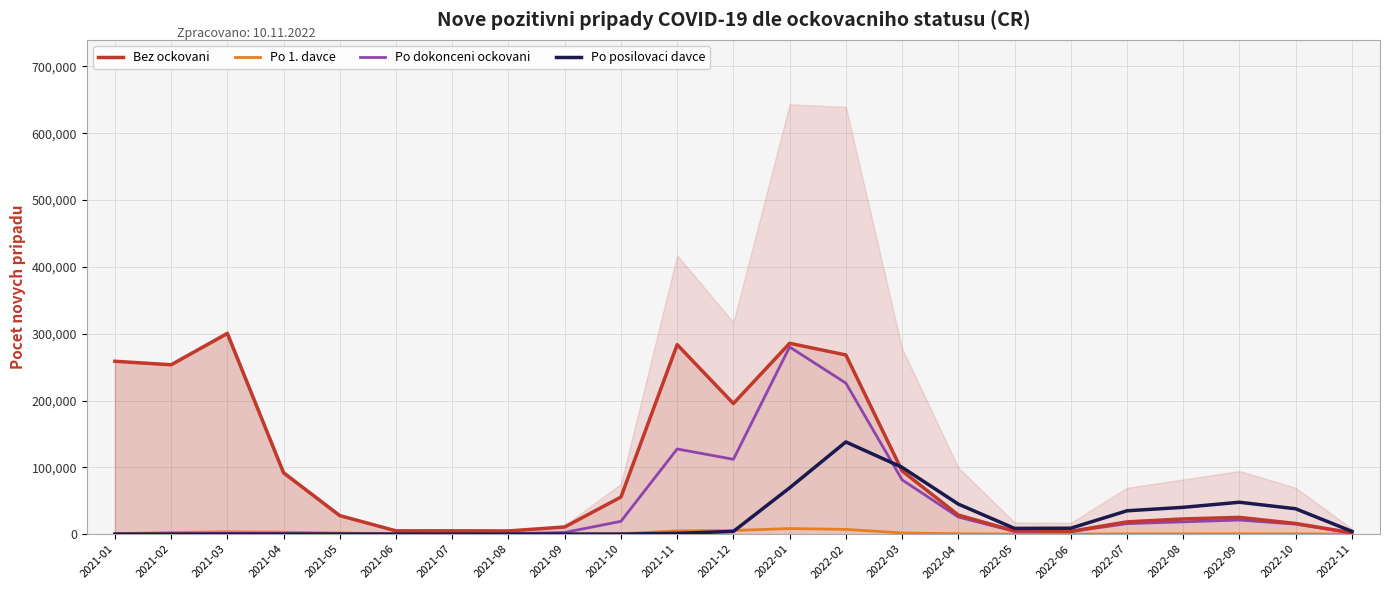

At which label does Po posilovaci davce first exceed 4057?

2022-01